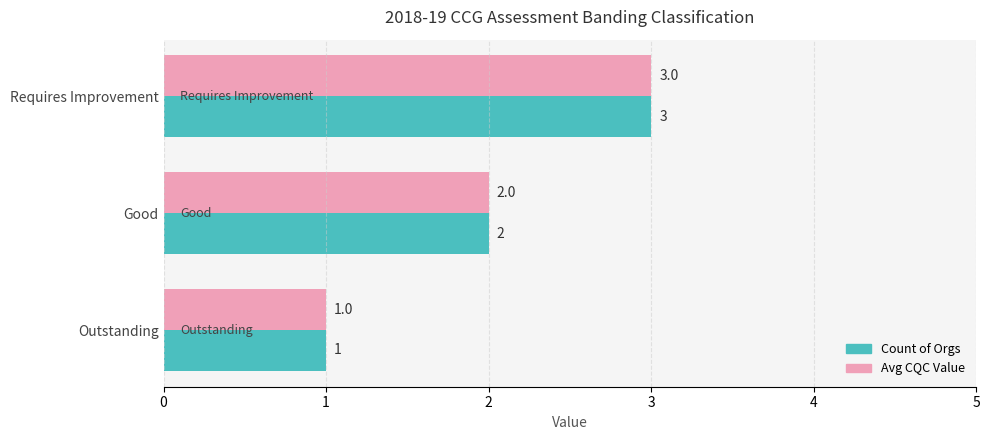

Rank the categories by Count of Orgs value from lowest to highest.

Outstanding, Good, Requires Improvement